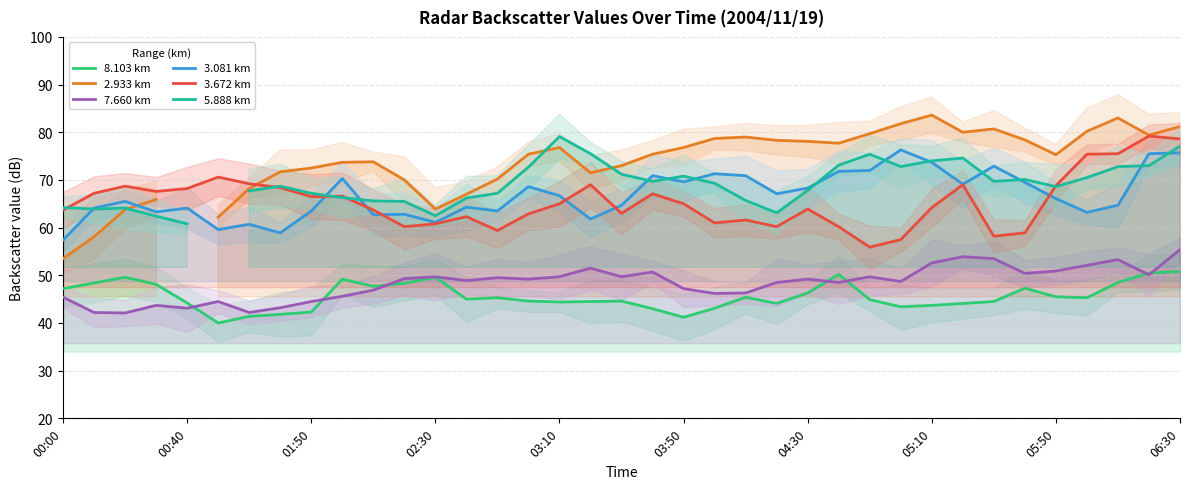

At which category is the sum across all series the highest?

2004/11/19 06:30